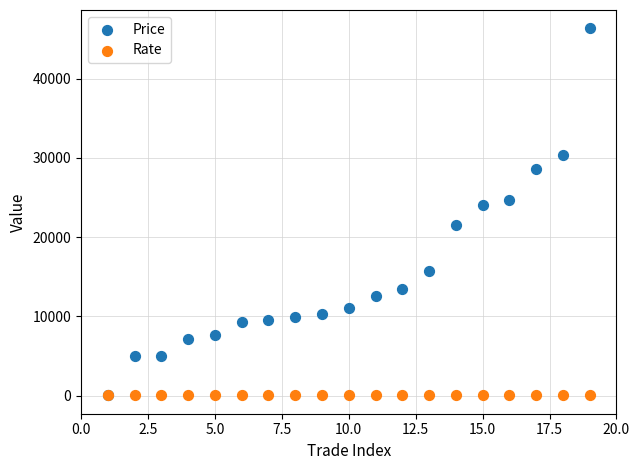

In the Price series, what Y value is closest to 23229?

24100.0